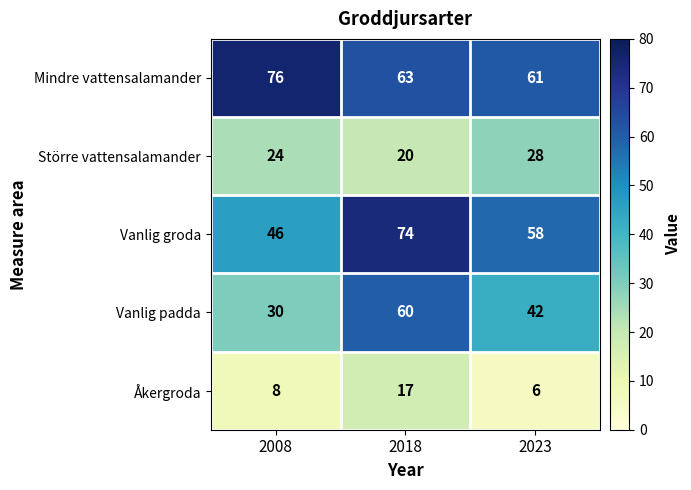

What is the difference between the highest and lowest values at 2008?

68